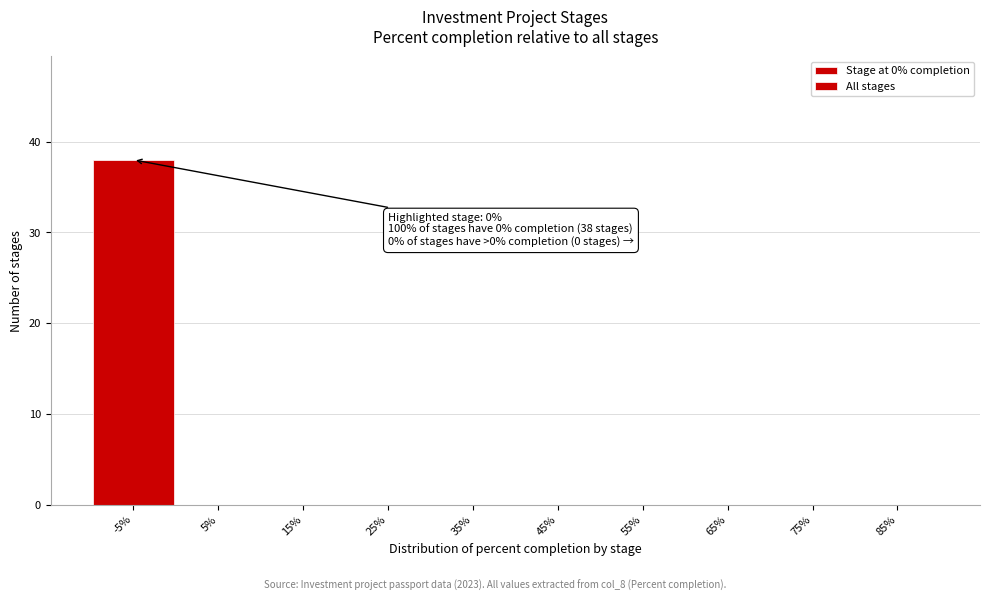

Reading left to right, what are all the values shown in this chart?

-5%=38	5%=0	15%=0	25%=0	35%=0	45%=0	55%=0	65%=0	75%=0	85%=0